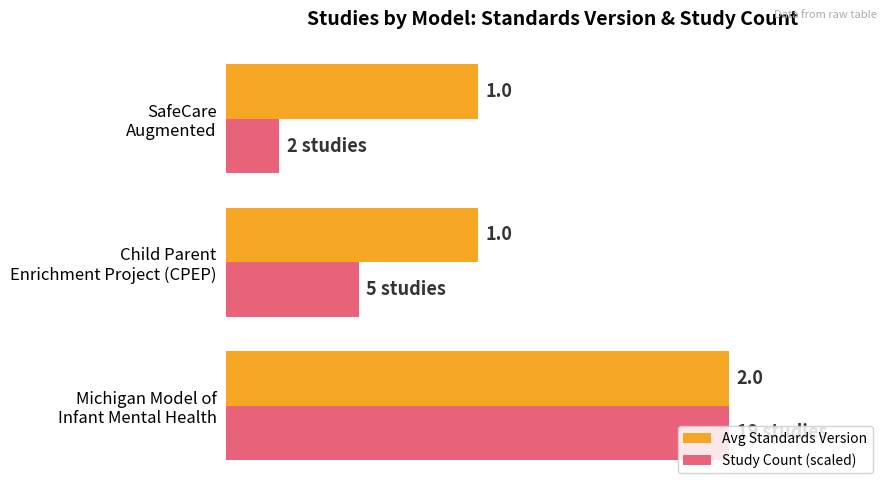

Which series has the widest spread of values?

Study Count (scaled)